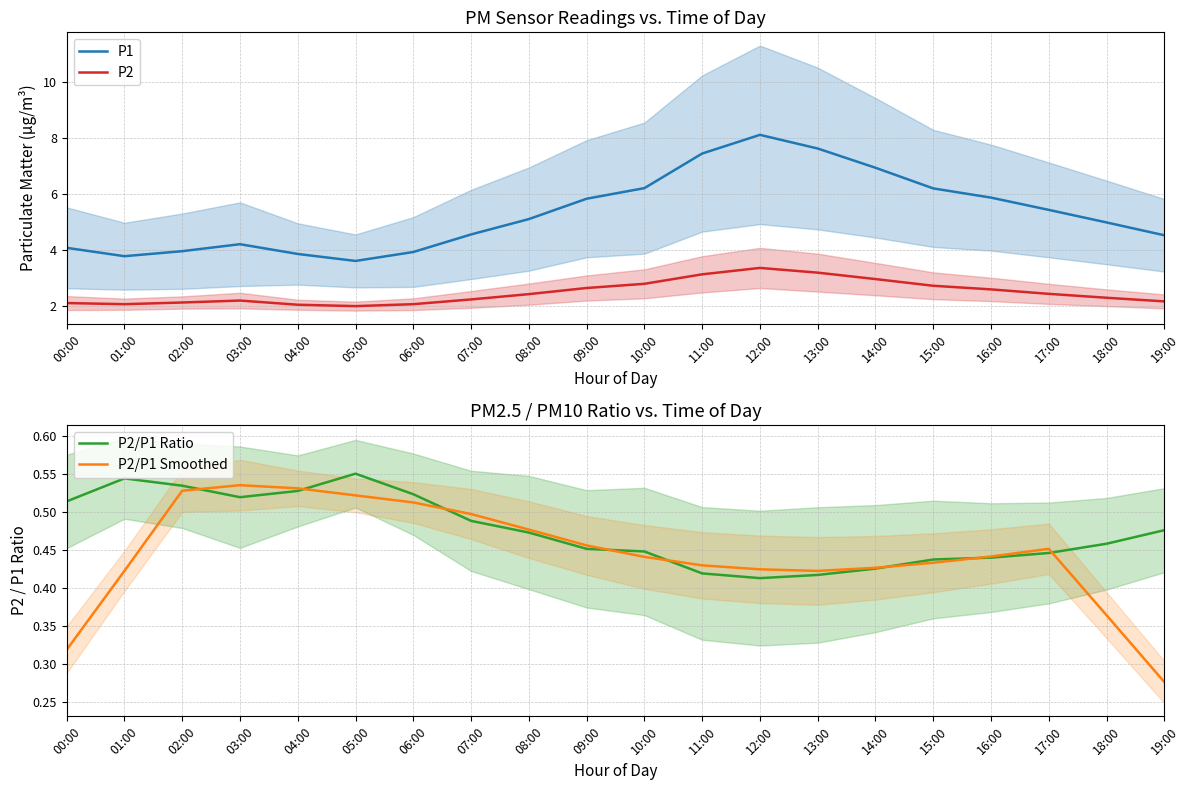

What position from the right is 18:00?

2